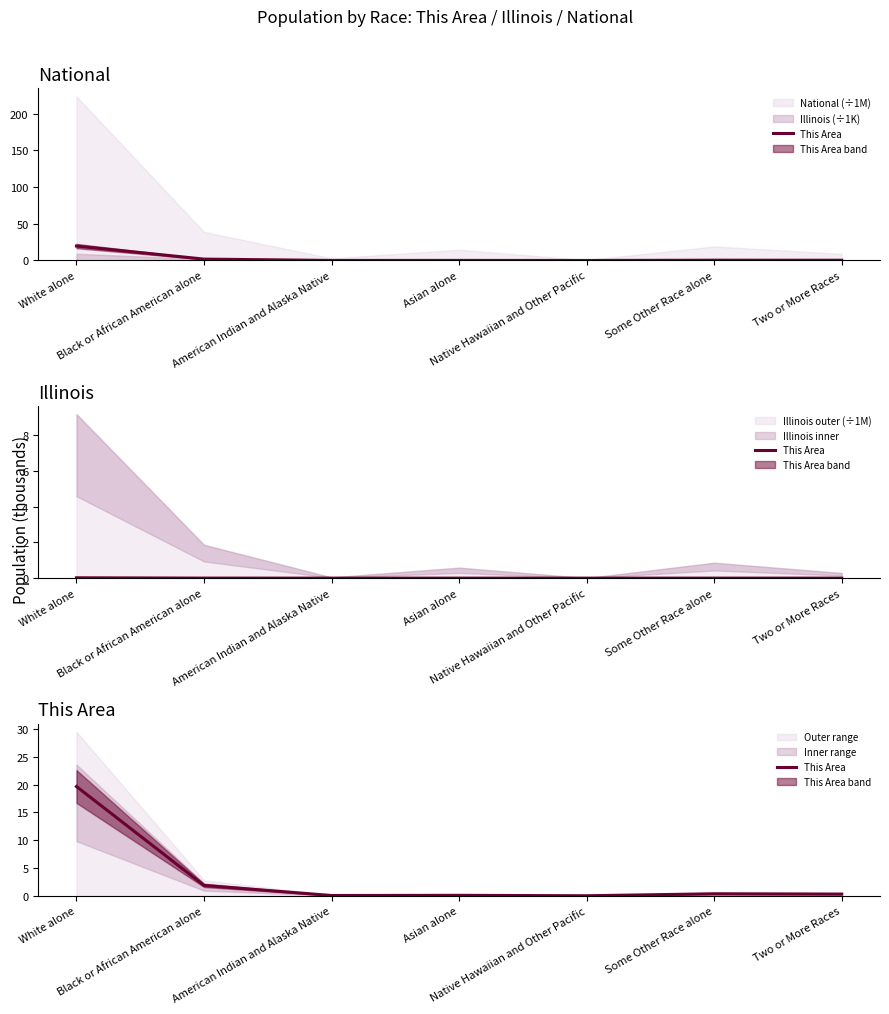

What position from the right is Some Other Race alone?

2